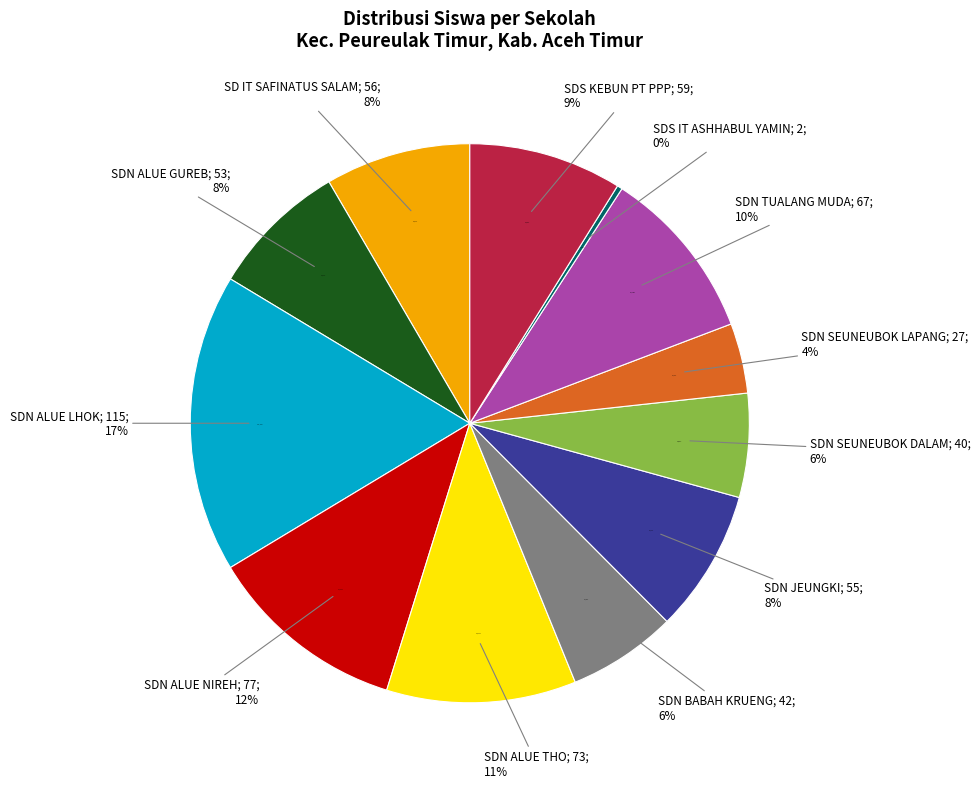

Which category has the biggest portion of the pie?

SDN ALUE LHOK